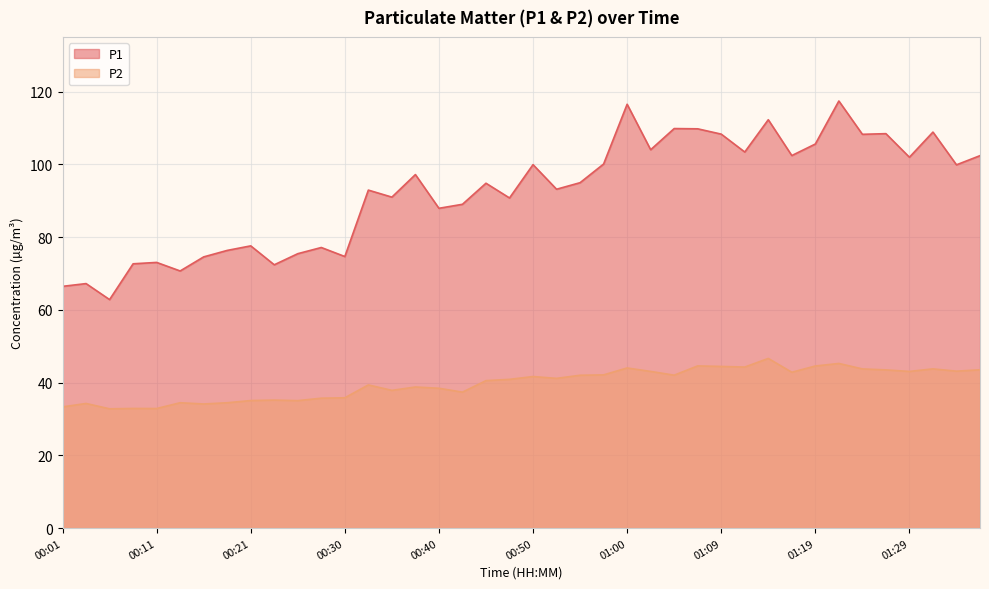

Does the chart display data point markers on the line(s)?

No